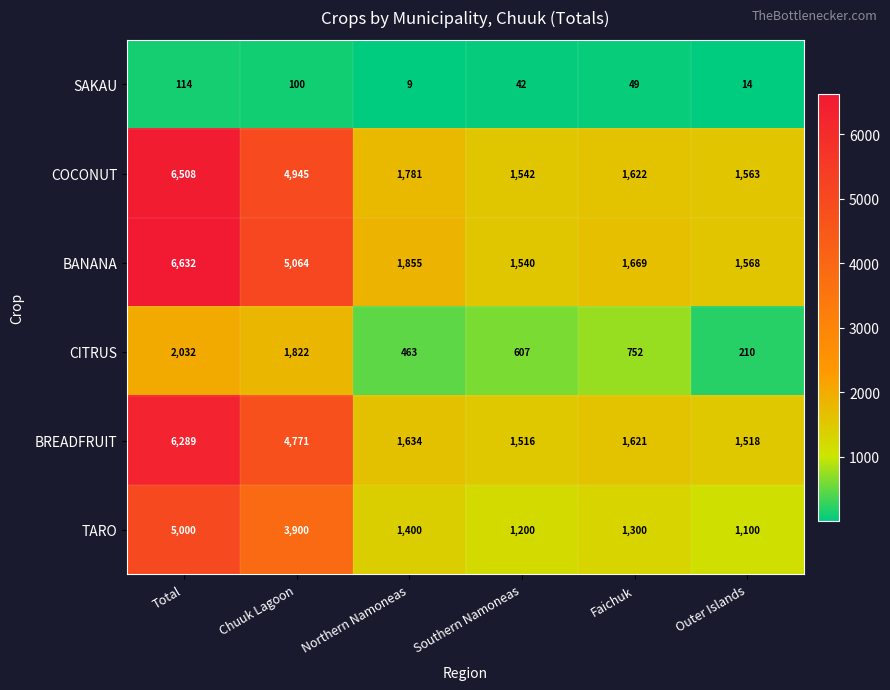

At Chuuk Lagoon, list the series in order from smallest to largest.

SAKAU, CITRUS, TARO, BREADFRUIT, COCONUT, BANANA